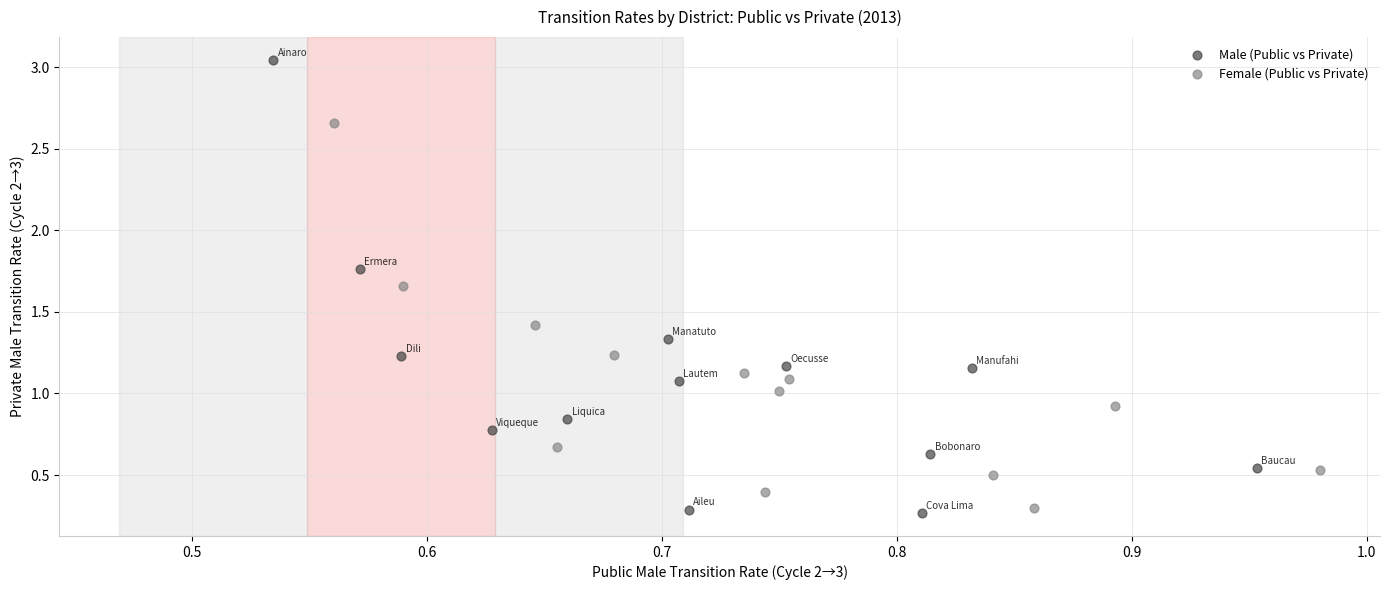

Which series reaches the minimum Y coordinate?

Male (Public vs Private)